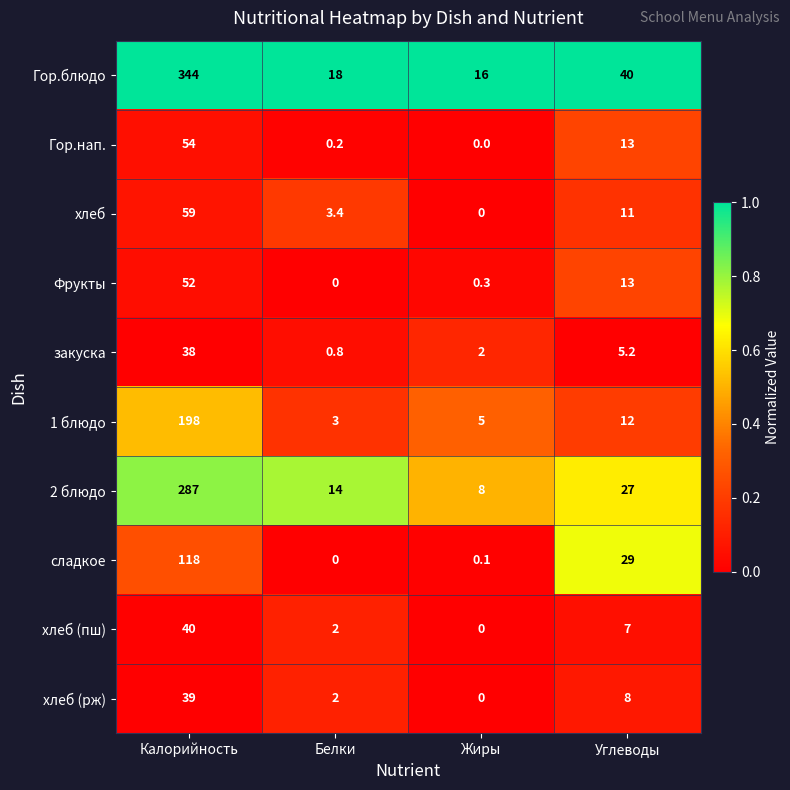

Between Калорийность and Жиры, which series saw the biggest shift?

Гор.блюдо